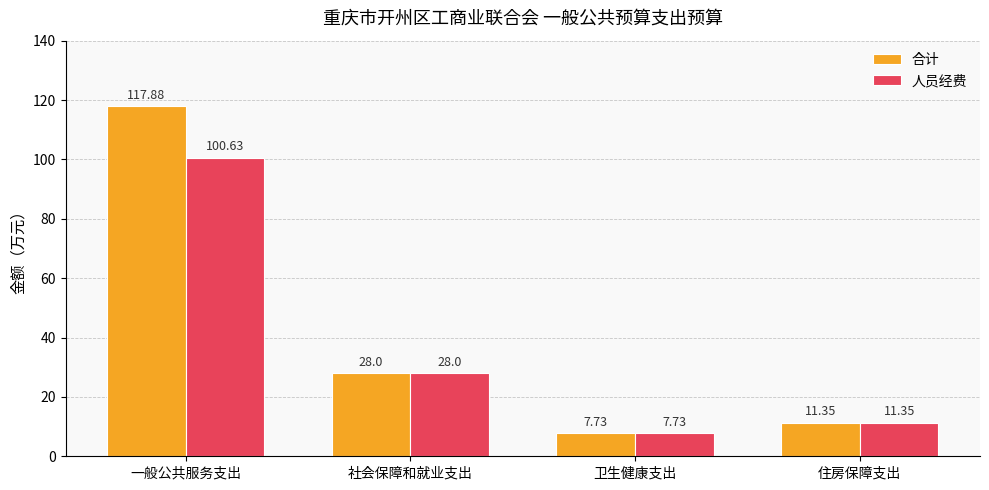

What is the sum of the 合计 values at 住房保障支出 and 社会保障和就业支出?

39.4